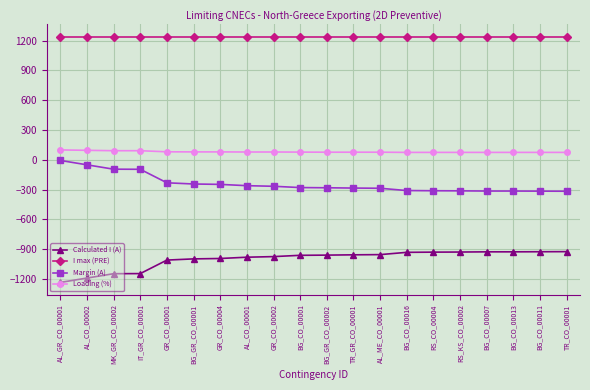

How many data points does each series have?

20